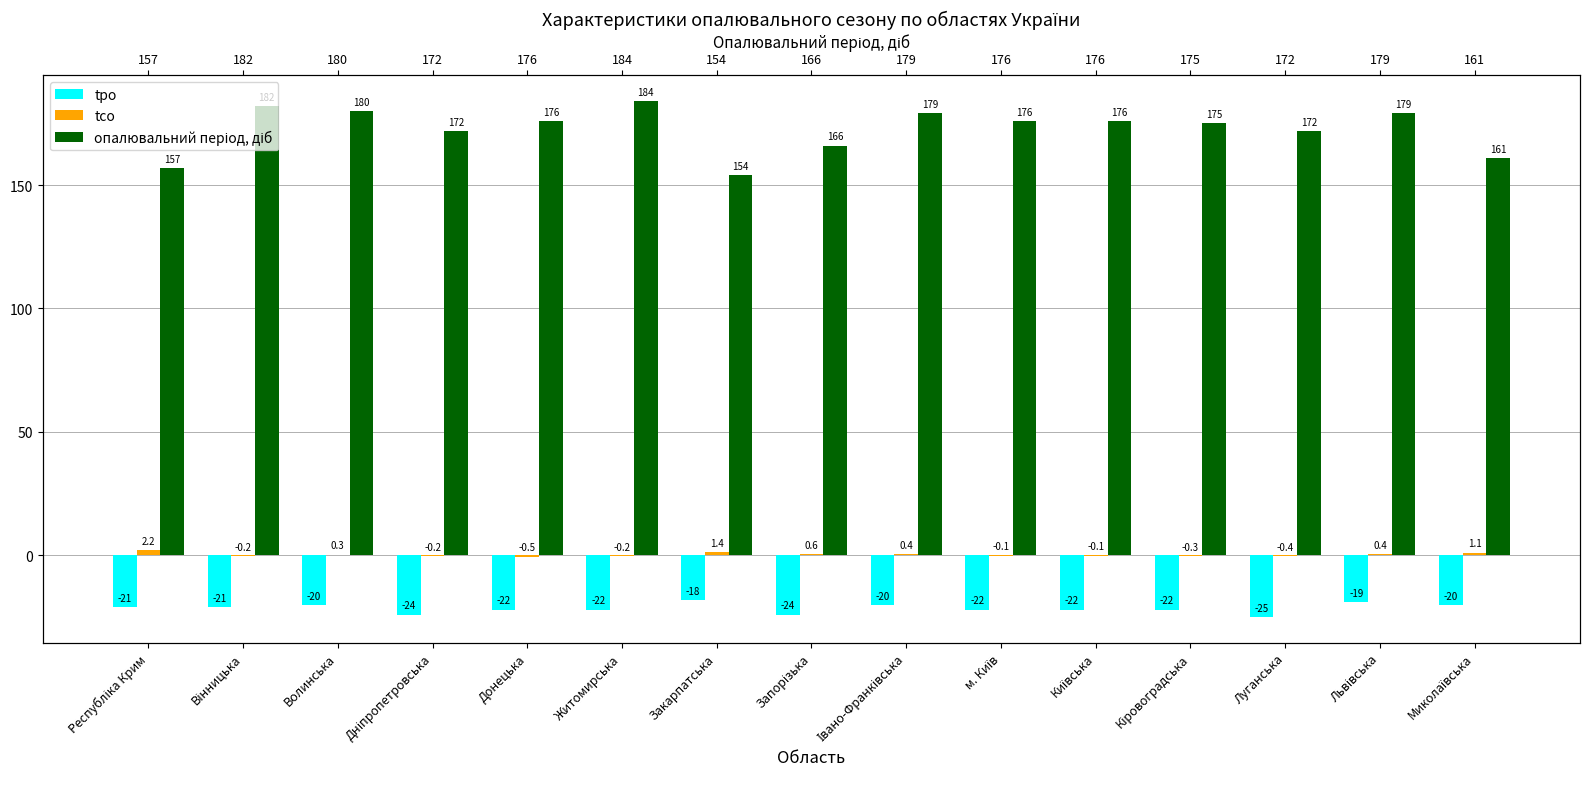

What is the maximum value shown in the chart?

184.0